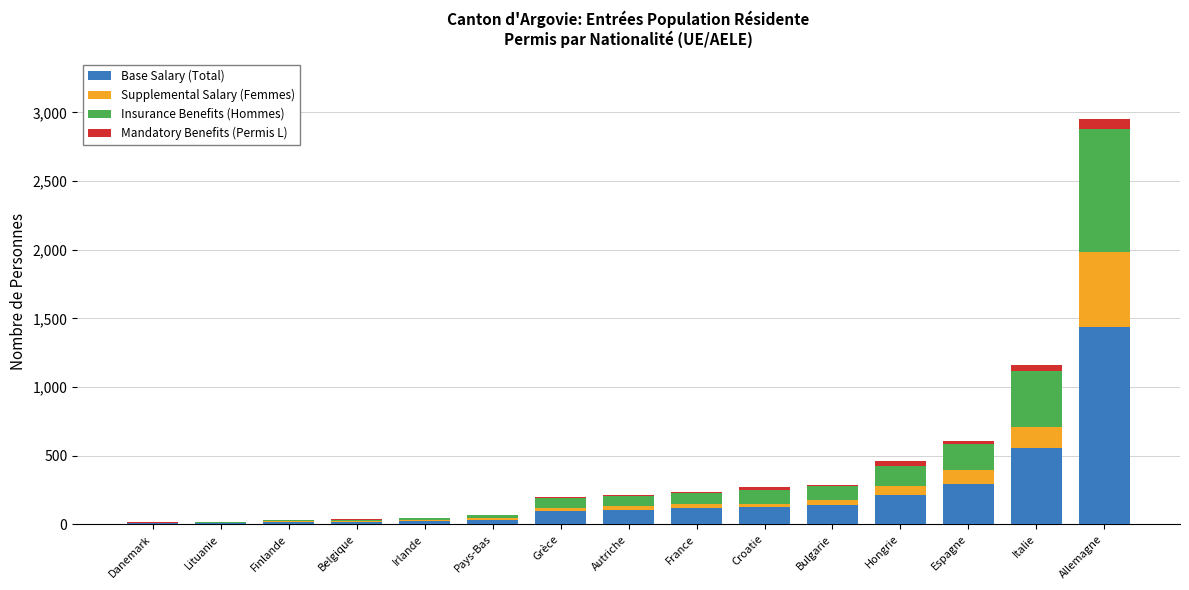

At which category is the sum across all series the highest?

Allemagne